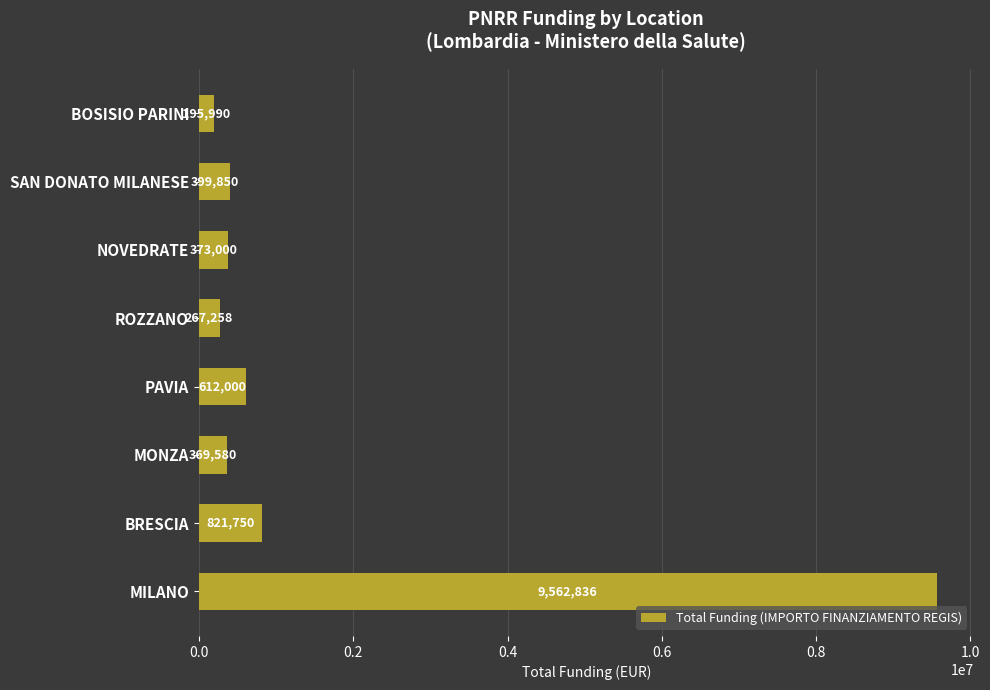

What is the average value?

1575283.0